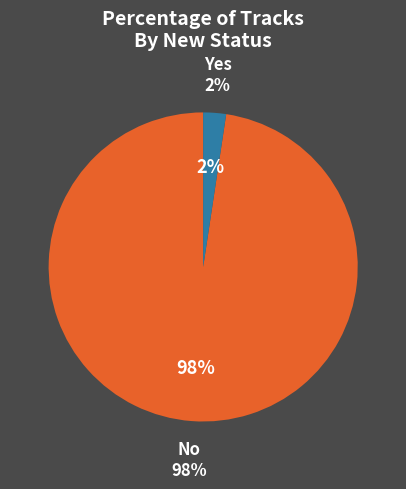

True or false: No accounts for 84% of the total.

False